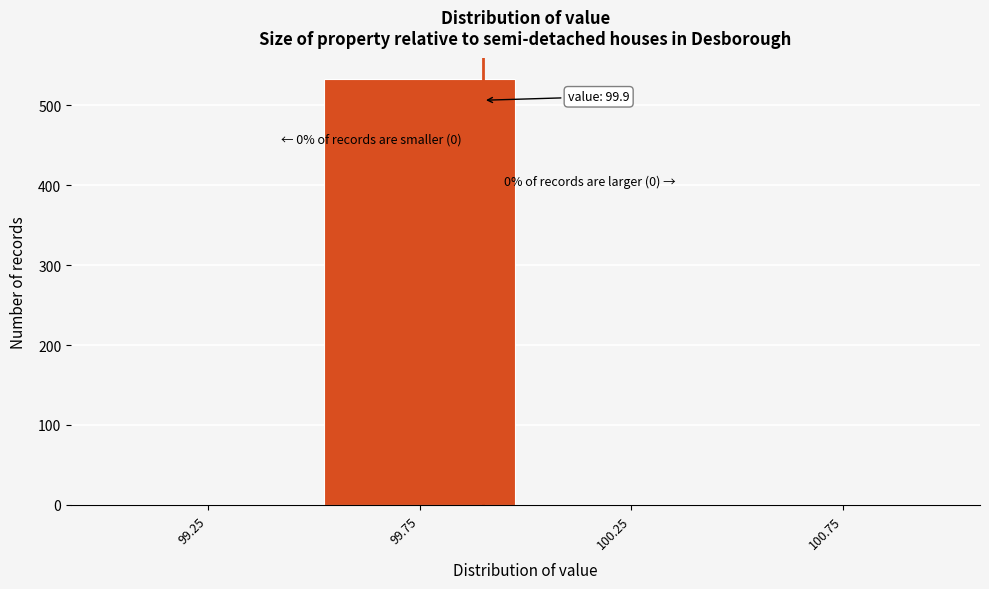

Which range on the x-axis has the tallest bar?

99.5 to 100.0